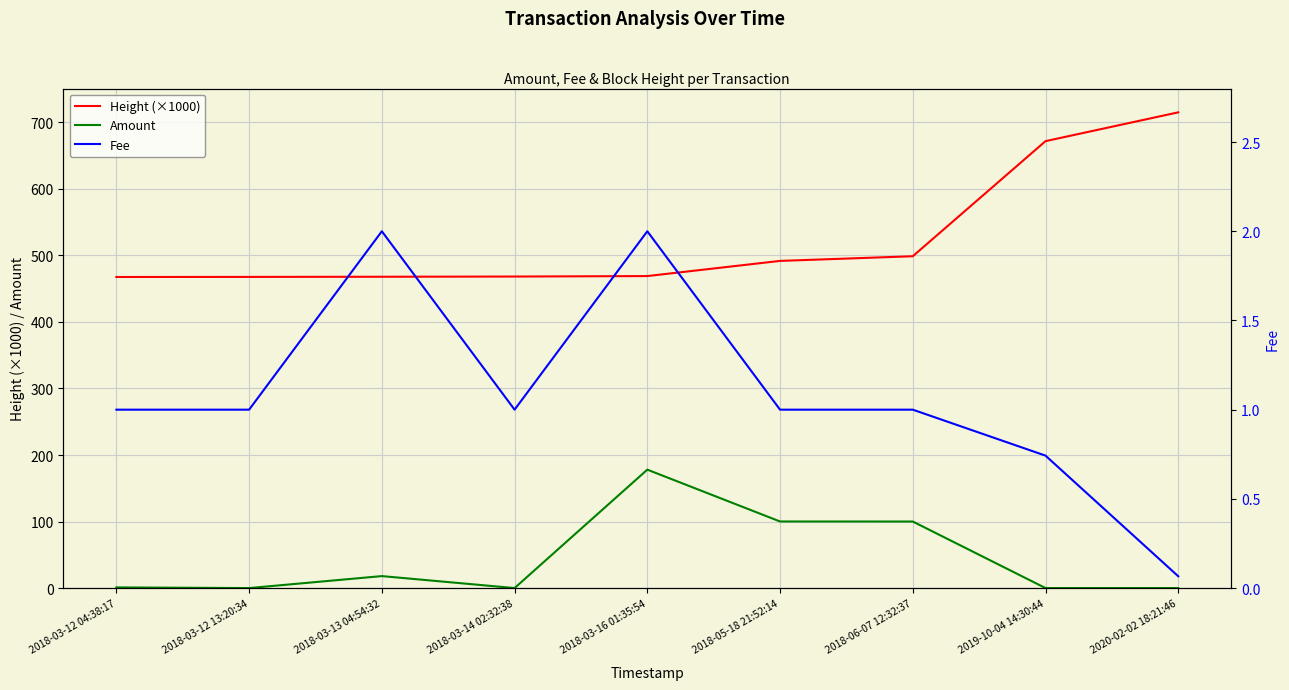

What value does the Fee series have at 2018-05-18 21:52:14?

1.0